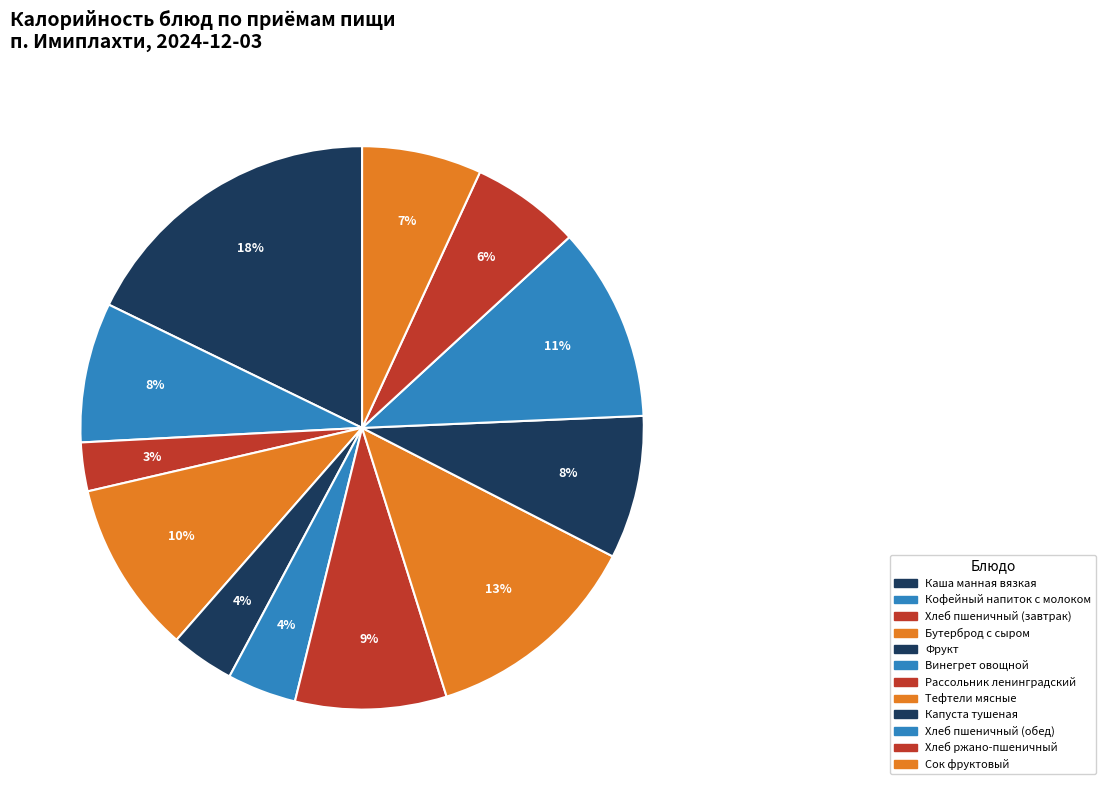

What percentage is NOT represented by Капуста тушеная?

91.8%